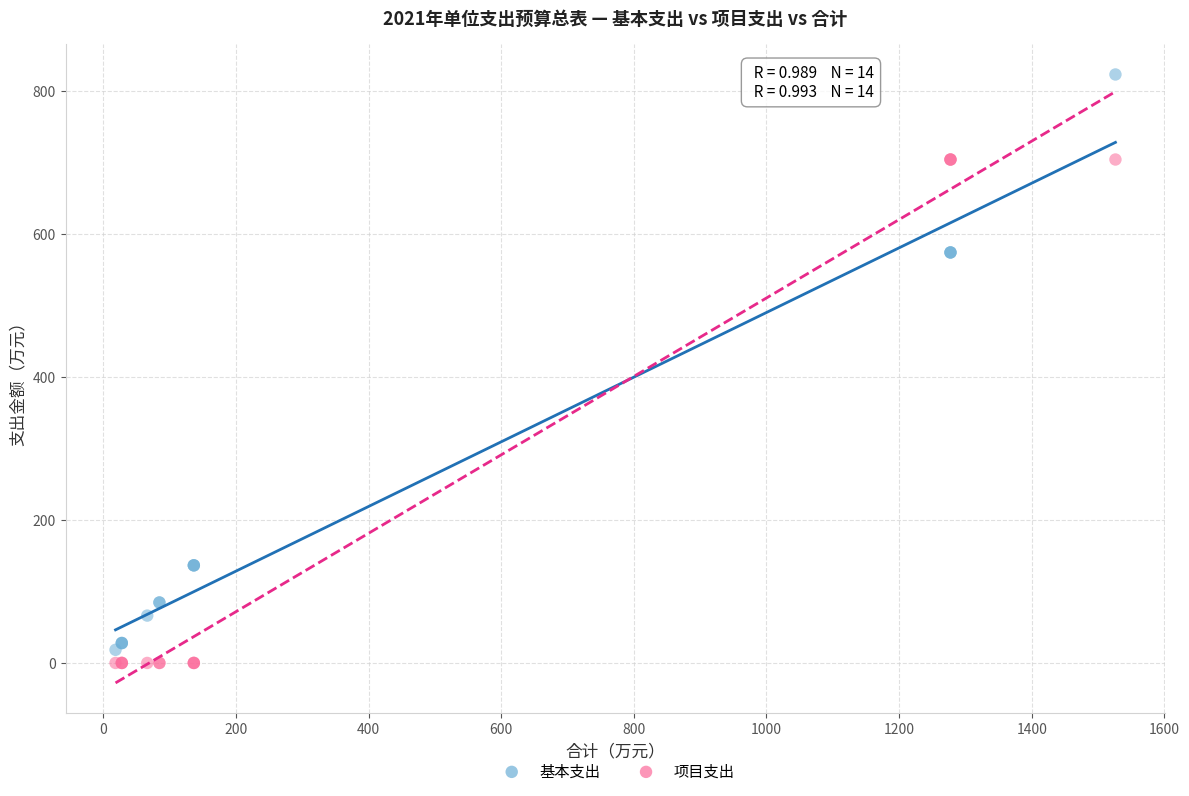

What is the X range (max minus min) for the scatter plot?

1507.9